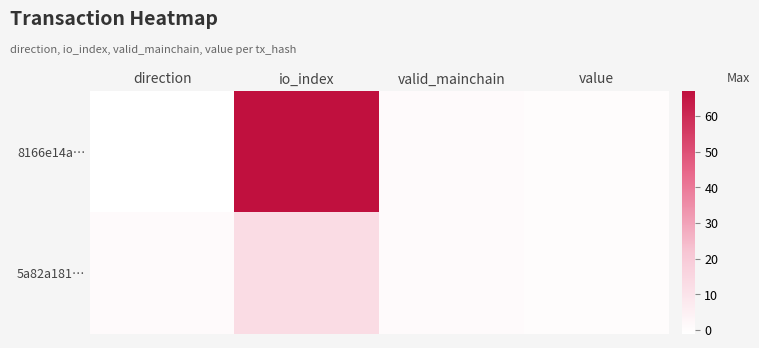

Which series has the widest spread of values?

8166e14a…